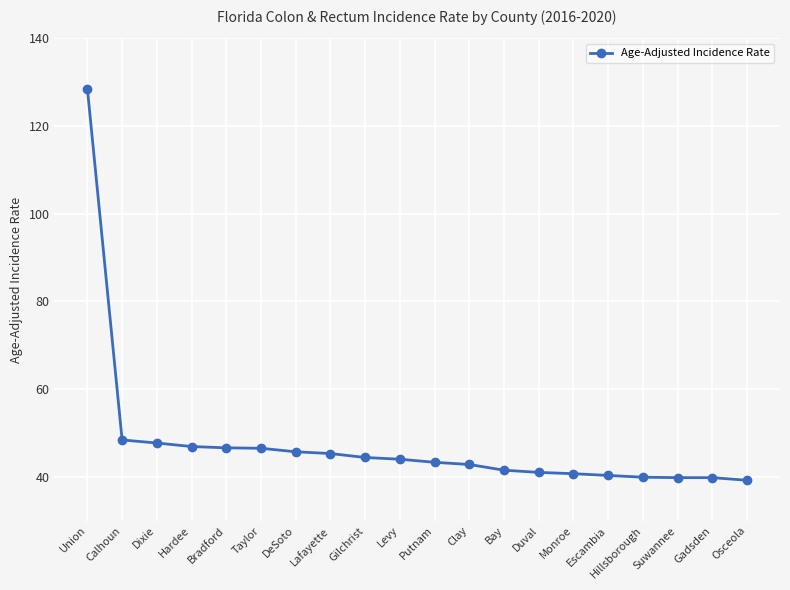

What is the minimum value shown in the chart?

39.2